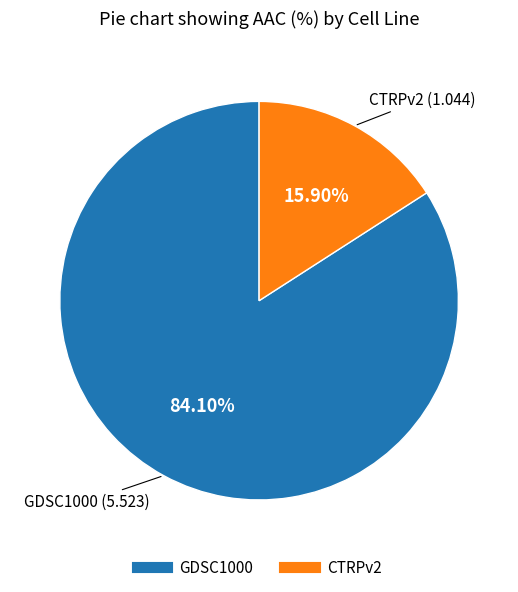

Does any single category account for the majority?

Yes